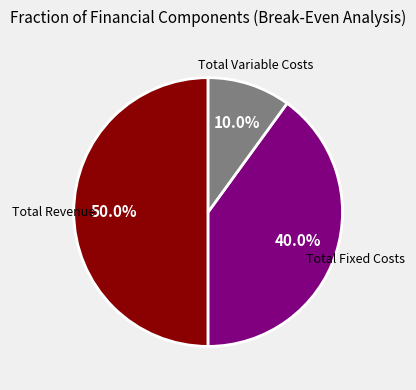

How many slices are in this pie chart?

3